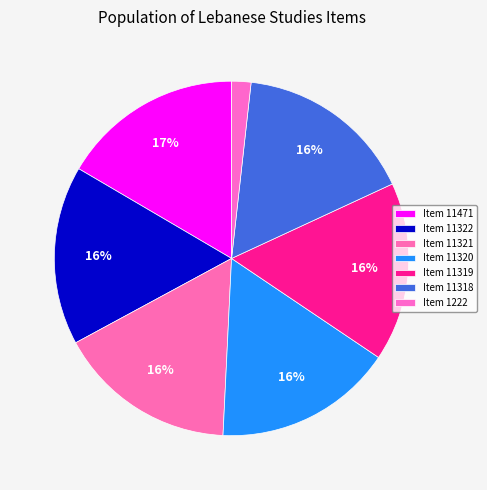

To the nearest percent, what portion does Item 11321 represent?

16%